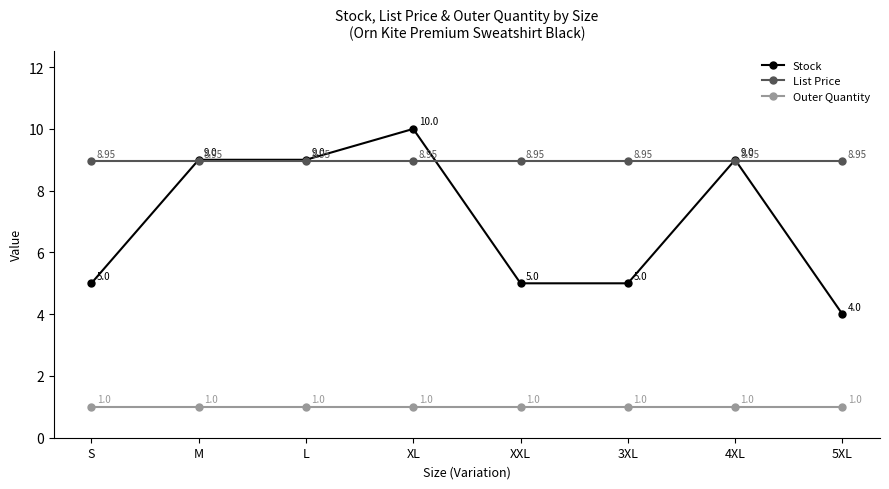

True or false: Stock has more than 1 interior local peaks.

True